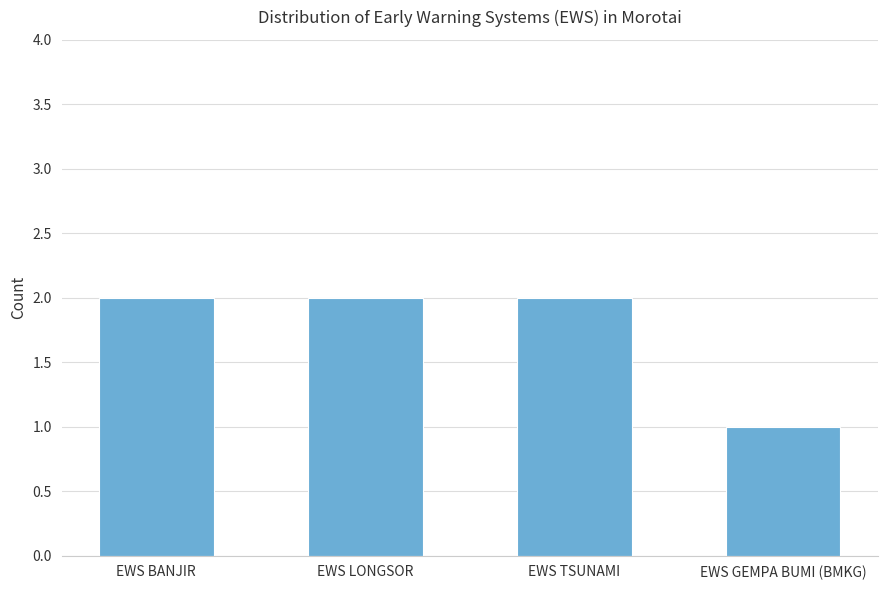

What is the greatest value displayed?

2